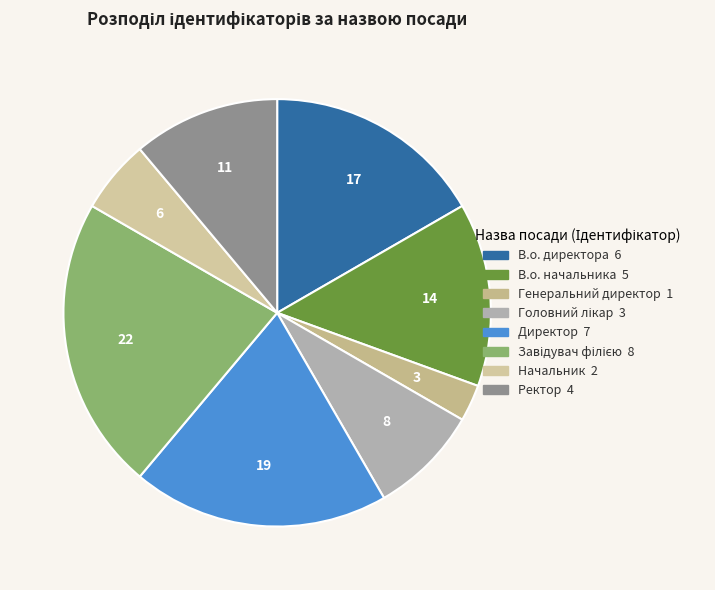

Does В.о. начальника represent more than half of the total?

No